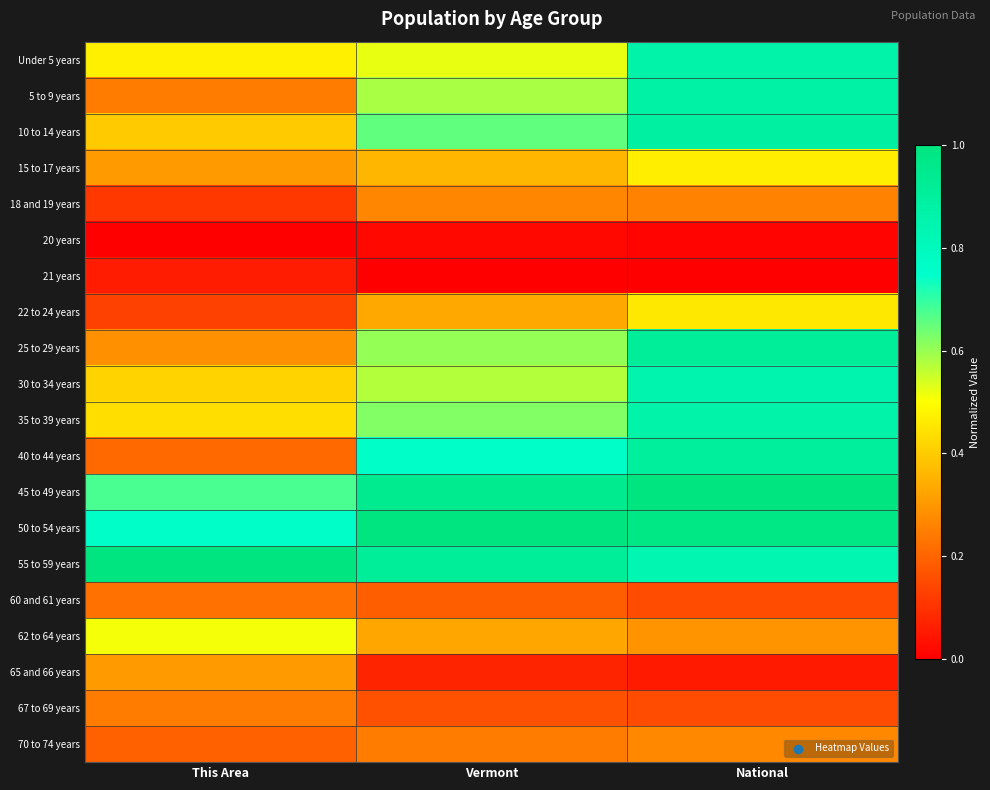

List the series in order of their peak value, highest first.

45 to 49 years, 50 to 54 years, 55 to 59 years, 25 to 29 years, 40 to 44 years, 10 to 14 years, 5 to 9 years, Under 5 years, 35 to 39 years, 30 to 34 years, 62 to 64 years, 15 to 17 years, 22 to 24 years, 65 and 66 years, 70 to 74 years, 18 and 19 years, 67 to 69 years, 60 and 61 years, 21 years, 20 years